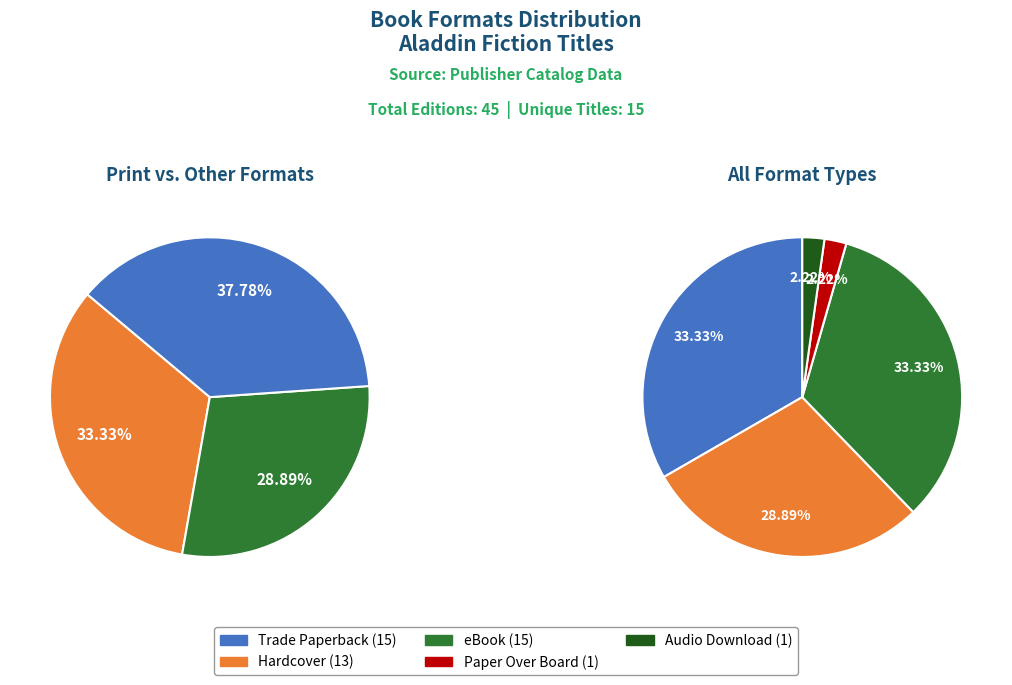

Count the number of slices in the pie.

5